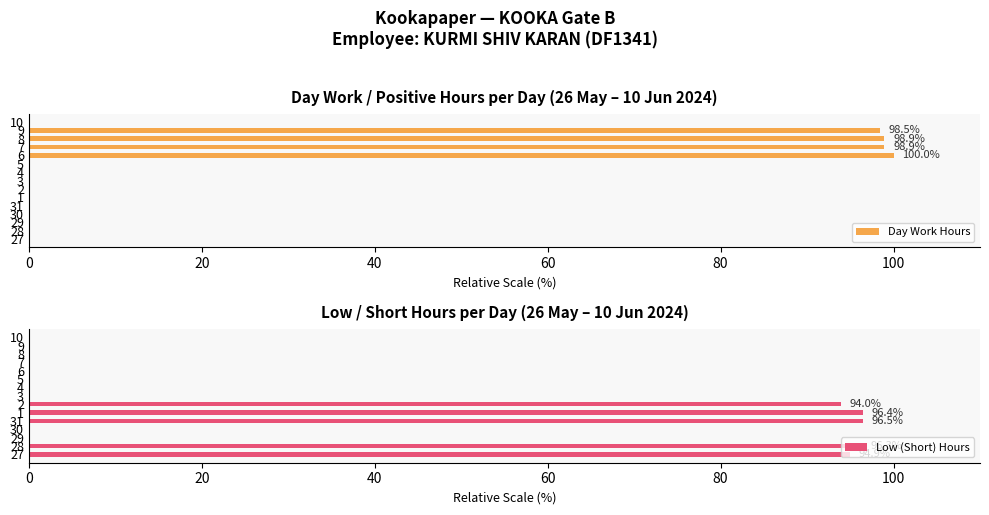

What is the difference between the second highest and second lowest values in the Day Work Hours series?

98.9